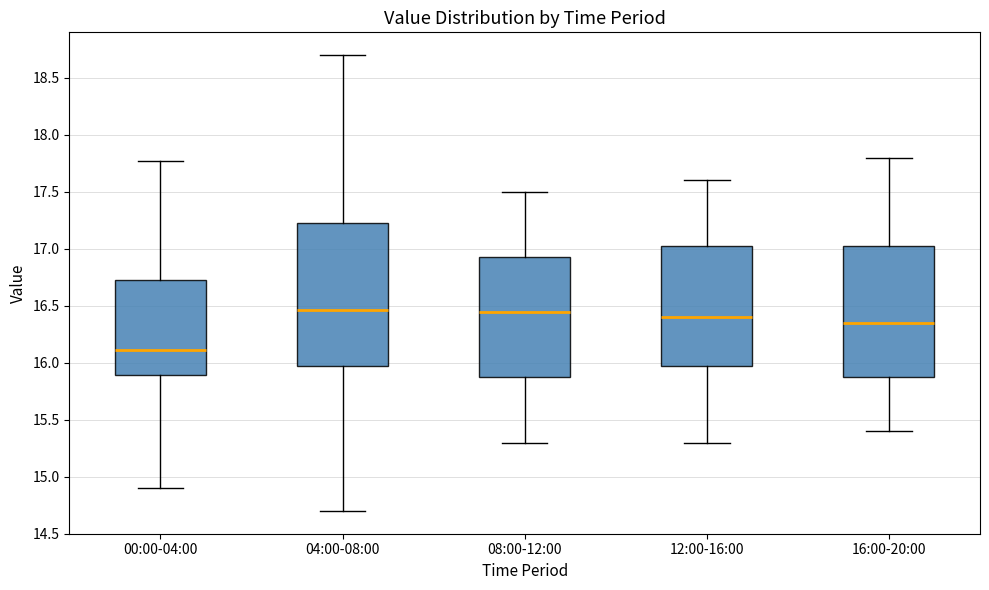

Reading left to right, transcribe this box plot: for each box, give where its median line is, the range the box spans, and where its two whiskers end, as read against the y-axis. The values are not printed on the chart, so give them approximately, as read against the axis.

00:00-04:00: median 16.10, box 15.90 to 16.75, whiskers 14.90 to 17.75
04:00-08:00: median 16.45, box 16.00 to 17.25, whiskers 14.70 to 18.70
08:00-12:00: median 16.45, box 15.90 to 16.95, whiskers 15.30 to 17.50
12:00-16:00: median 16.40, box 16.00 to 17.05, whiskers 15.30 to 17.60
16:00-20:00: median 16.35, box 15.90 to 17.05, whiskers 15.40 to 17.80